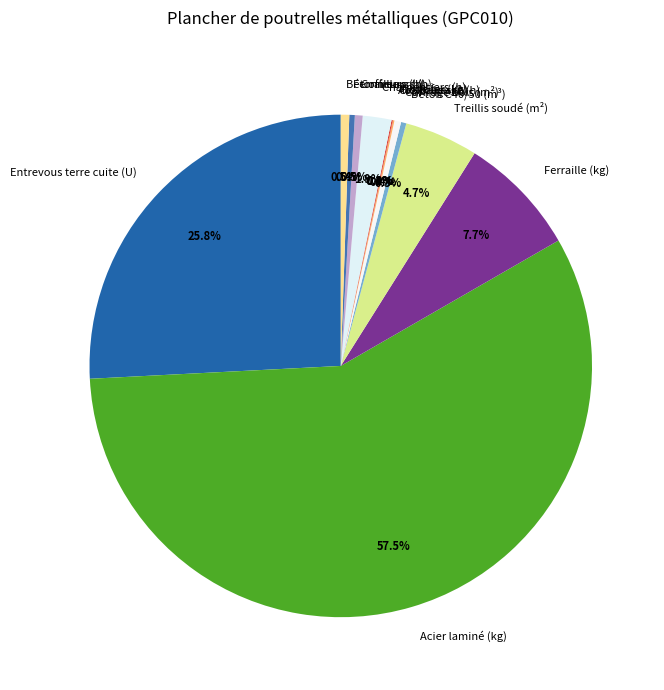

Which has a higher value, Coffrage bois (m²) or Ferraille (kg)?

Ferraille (kg)